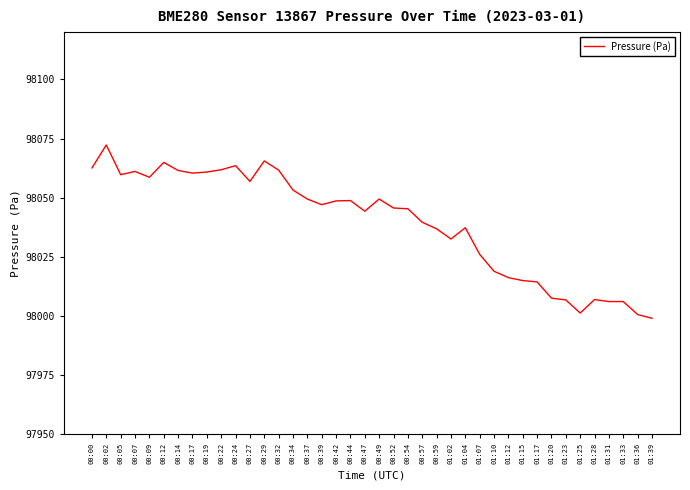

Does the chart have visible grid lines?

No